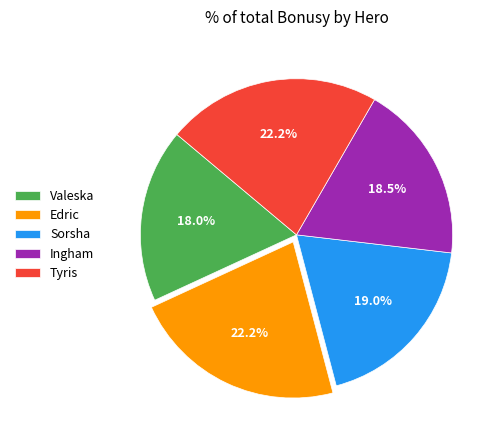

Which slice is the smallest?

Valeska